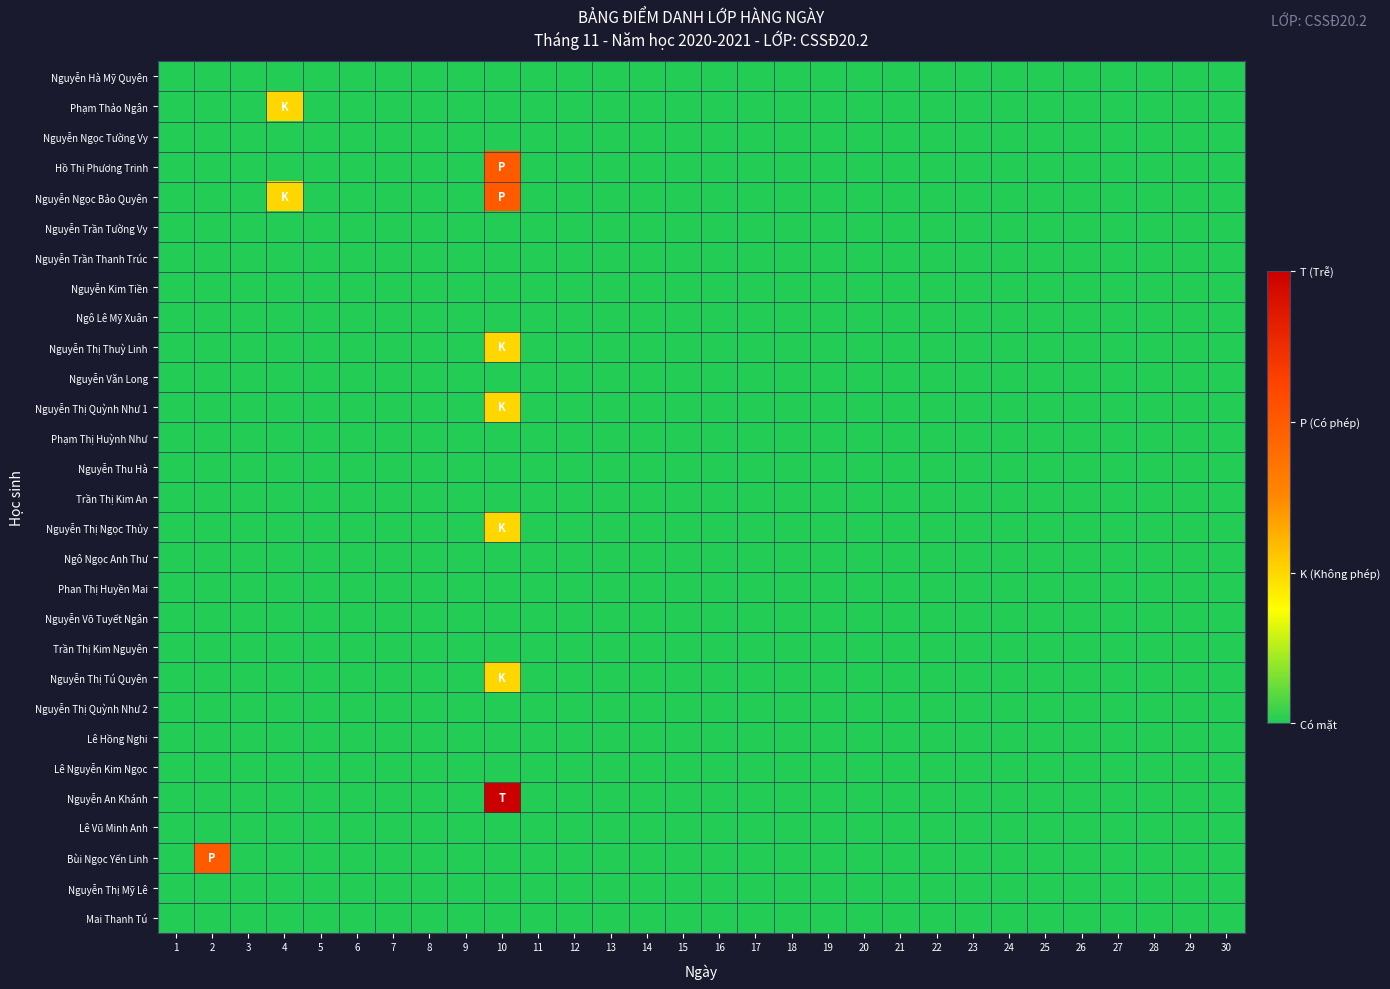

Reading left to right, transcribe all the data shown in this chart.

Nguyễn Hà Mỹ Quyên: 1=0	2=0	3=0	4=0	5=0	6=0	7=0	8=0	9=0	10=0	11=0	12=0	13=0	14=0	15=0	16=0	17=0	18=0	19=0	20=0	21=0	22=0	23=0	24=0	25=0	26=0	27=0	28=0	29=0	30=0
Phạm Thảo Ngân: 1=0	2=0	3=0	4=1	5=0	6=0	7=0	8=0	9=0	10=0	11=0	12=0	13=0	14=0	15=0	16=0	17=0	18=0	19=0	20=0	21=0	22=0	23=0	24=0	25=0	26=0	27=0	28=0	29=0	30=0
Nguyễn Ngọc Tường Vy: 1=0	2=0	3=0	4=0	5=0	6=0	7=0	8=0	9=0	10=0	11=0	12=0	13=0	14=0	15=0	16=0	17=0	18=0	19=0	20=0	21=0	22=0	23=0	24=0	25=0	26=0	27=0	28=0	29=0	30=0
Hồ Thị Phương Trinh: 1=0	2=0	3=0	4=0	5=0	6=0	7=0	8=0	9=0	10=2	11=0	12=0	13=0	14=0	15=0	16=0	17=0	18=0	19=0	20=0	21=0	22=0	23=0	24=0	25=0	26=0	27=0	28=0	29=0	30=0
Nguyễn Ngọc Bảo Quyên: 1=0	2=0	3=0	4=1	5=0	6=0	7=0	8=0	9=0	10=2	11=0	12=0	13=0	14=0	15=0	16=0	17=0	18=0	19=0	20=0	21=0	22=0	23=0	24=0	25=0	26=0	27=0	28=0	29=0	30=0
Nguyễn Trần Tường Vy: 1=0	2=0	3=0	4=0	5=0	6=0	7=0	8=0	9=0	10=0	11=0	12=0	13=0	14=0	15=0	16=0	17=0	18=0	19=0	20=0	21=0	22=0	23=0	24=0	25=0	26=0	27=0	28=0	29=0	30=0
Nguyễn Trần Thanh Trúc: 1=0	2=0	3=0	4=0	5=0	6=0	7=0	8=0	9=0	10=0	11=0	12=0	13=0	14=0	15=0	16=0	17=0	18=0	19=0	20=0	21=0	22=0	23=0	24=0	25=0	26=0	27=0	28=0	29=0	30=0
Nguyễn Kim Tiền: 1=0	2=0	3=0	4=0	5=0	6=0	7=0	8=0	9=0	10=0	11=0	12=0	13=0	14=0	15=0	16=0	17=0	18=0	19=0	20=0	21=0	22=0	23=0	24=0	25=0	26=0	27=0	28=0	29=0	30=0
Ngô Lê Mỹ Xuân: 1=0	2=0	3=0	4=0	5=0	6=0	7=0	8=0	9=0	10=0	11=0	12=0	13=0	14=0	15=0	16=0	17=0	18=0	19=0	20=0	21=0	22=0	23=0	24=0	25=0	26=0	27=0	28=0	29=0	30=0
Nguyễn Thị Thuỳ Linh: 1=0	2=0	3=0	4=0	5=0	6=0	7=0	8=0	9=0	10=1	11=0	12=0	13=0	14=0	15=0	16=0	17=0	18=0	19=0	20=0	21=0	22=0	23=0	24=0	25=0	26=0	27=0	28=0	29=0	30=0
Nguyễn Văn Long: 1=0	2=0	3=0	4=0	5=0	6=0	7=0	8=0	9=0	10=0	11=0	12=0	13=0	14=0	15=0	16=0	17=0	18=0	19=0	20=0	21=0	22=0	23=0	24=0	25=0	26=0	27=0	28=0	29=0	30=0
Nguyễn Thị Quỳnh Như 1: 1=0	2=0	3=0	4=0	5=0	6=0	7=0	8=0	9=0	10=1	11=0	12=0	13=0	14=0	15=0	16=0	17=0	18=0	19=0	20=0	21=0	22=0	23=0	24=0	25=0	26=0	27=0	28=0	29=0	30=0
Phạm Thị Huỳnh Như: 1=0	2=0	3=0	4=0	5=0	6=0	7=0	8=0	9=0	10=0	11=0	12=0	13=0	14=0	15=0	16=0	17=0	18=0	19=0	20=0	21=0	22=0	23=0	24=0	25=0	26=0	27=0	28=0	29=0	30=0
Nguyễn Thu Hà: 1=0	2=0	3=0	4=0	5=0	6=0	7=0	8=0	9=0	10=0	11=0	12=0	13=0	14=0	15=0	16=0	17=0	18=0	19=0	20=0	21=0	22=0	23=0	24=0	25=0	26=0	27=0	28=0	29=0	30=0
Trần Thị Kim An: 1=0	2=0	3=0	4=0	5=0	6=0	7=0	8=0	9=0	10=0	11=0	12=0	13=0	14=0	15=0	16=0	17=0	18=0	19=0	20=0	21=0	22=0	23=0	24=0	25=0	26=0	27=0	28=0	29=0	30=0
Nguyễn Thị Ngọc Thủy: 1=0	2=0	3=0	4=0	5=0	6=0	7=0	8=0	9=0	10=1	11=0	12=0	13=0	14=0	15=0	16=0	17=0	18=0	19=0	20=0	21=0	22=0	23=0	24=0	25=0	26=0	27=0	28=0	29=0	30=0
Ngô Ngọc Anh Thư: 1=0	2=0	3=0	4=0	5=0	6=0	7=0	8=0	9=0	10=0	11=0	12=0	13=0	14=0	15=0	16=0	17=0	18=0	19=0	20=0	21=0	22=0	23=0	24=0	25=0	26=0	27=0	28=0	29=0	30=0
Phan Thị Huyền Mai: 1=0	2=0	3=0	4=0	5=0	6=0	7=0	8=0	9=0	10=0	11=0	12=0	13=0	14=0	15=0	16=0	17=0	18=0	19=0	20=0	21=0	22=0	23=0	24=0	25=0	26=0	27=0	28=0	29=0	30=0
Nguyễn Võ Tuyết Ngân: 1=0	2=0	3=0	4=0	5=0	6=0	7=0	8=0	9=0	10=0	11=0	12=0	13=0	14=0	15=0	16=0	17=0	18=0	19=0	20=0	21=0	22=0	23=0	24=0	25=0	26=0	27=0	28=0	29=0	30=0
Trần Thị Kim Nguyên: 1=0	2=0	3=0	4=0	5=0	6=0	7=0	8=0	9=0	10=0	11=0	12=0	13=0	14=0	15=0	16=0	17=0	18=0	19=0	20=0	21=0	22=0	23=0	24=0	25=0	26=0	27=0	28=0	29=0	30=0
Nguyễn Thị Tú Quyên: 1=0	2=0	3=0	4=0	5=0	6=0	7=0	8=0	9=0	10=1	11=0	12=0	13=0	14=0	15=0	16=0	17=0	18=0	19=0	20=0	21=0	22=0	23=0	24=0	25=0	26=0	27=0	28=0	29=0	30=0
Nguyễn Thị Quỳnh Như 2: 1=0	2=0	3=0	4=0	5=0	6=0	7=0	8=0	9=0	10=0	11=0	12=0	13=0	14=0	15=0	16=0	17=0	18=0	19=0	20=0	21=0	22=0	23=0	24=0	25=0	26=0	27=0	28=0	29=0	30=0
Lê Hồng Nghi: 1=0	2=0	3=0	4=0	5=0	6=0	7=0	8=0	9=0	10=0	11=0	12=0	13=0	14=0	15=0	16=0	17=0	18=0	19=0	20=0	21=0	22=0	23=0	24=0	25=0	26=0	27=0	28=0	29=0	30=0
Lê Nguyễn Kim Ngọc: 1=0	2=0	3=0	4=0	5=0	6=0	7=0	8=0	9=0	10=0	11=0	12=0	13=0	14=0	15=0	16=0	17=0	18=0	19=0	20=0	21=0	22=0	23=0	24=0	25=0	26=0	27=0	28=0	29=0	30=0
Nguyễn An Khánh: 1=0	2=0	3=0	4=0	5=0	6=0	7=0	8=0	9=0	10=3	11=0	12=0	13=0	14=0	15=0	16=0	17=0	18=0	19=0	20=0	21=0	22=0	23=0	24=0	25=0	26=0	27=0	28=0	29=0	30=0
Lê Vũ Minh Anh: 1=0	2=0	3=0	4=0	5=0	6=0	7=0	8=0	9=0	10=0	11=0	12=0	13=0	14=0	15=0	16=0	17=0	18=0	19=0	20=0	21=0	22=0	23=0	24=0	25=0	26=0	27=0	28=0	29=0	30=0
Bùi Ngọc Yến Linh: 1=0	2=2	3=0	4=0	5=0	6=0	7=0	8=0	9=0	10=0	11=0	12=0	13=0	14=0	15=0	16=0	17=0	18=0	19=0	20=0	21=0	22=0	23=0	24=0	25=0	26=0	27=0	28=0	29=0	30=0
Nguyễn Thị Mỹ Lê: 1=0	2=0	3=0	4=0	5=0	6=0	7=0	8=0	9=0	10=0	11=0	12=0	13=0	14=0	15=0	16=0	17=0	18=0	19=0	20=0	21=0	22=0	23=0	24=0	25=0	26=0	27=0	28=0	29=0	30=0
Mai Thanh Tú: 1=0	2=0	3=0	4=0	5=0	6=0	7=0	8=0	9=0	10=0	11=0	12=0	13=0	14=0	15=0	16=0	17=0	18=0	19=0	20=0	21=0	22=0	23=0	24=0	25=0	26=0	27=0	28=0	29=0	30=0